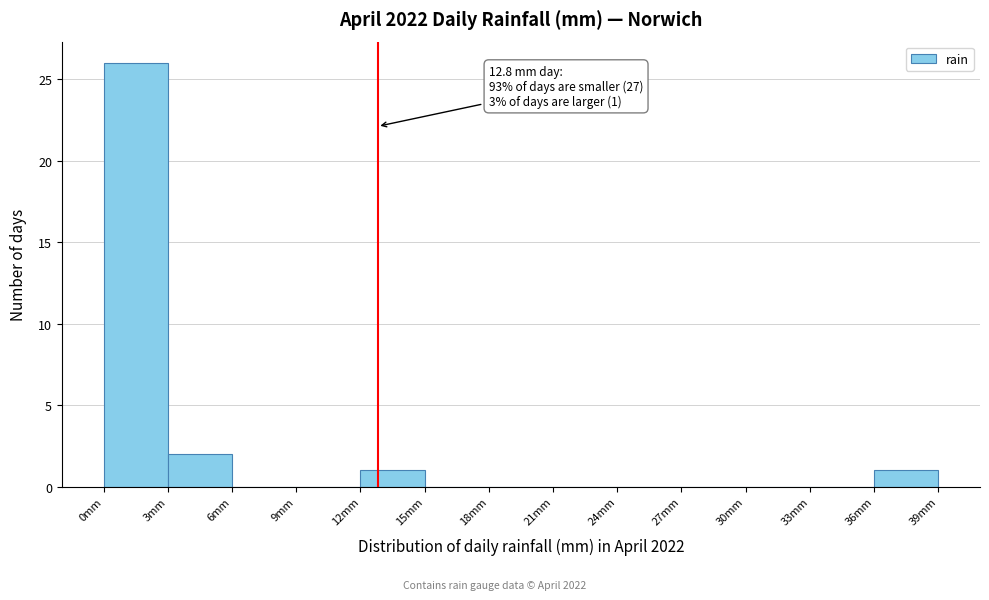

Which range on the x-axis has the tallest bar?

0 to 3